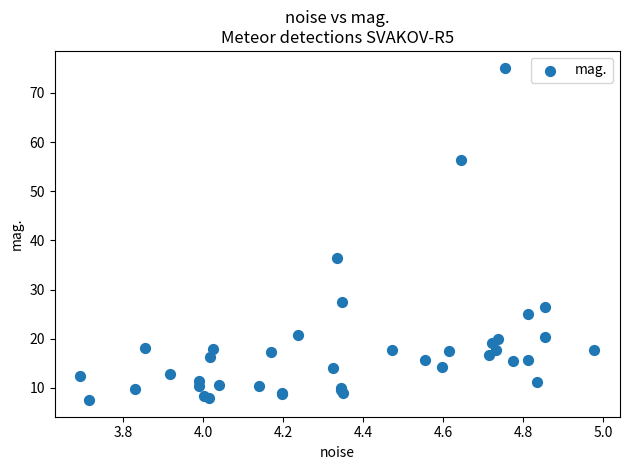

What Y value in the scatter plot is closest to 41?

36.4